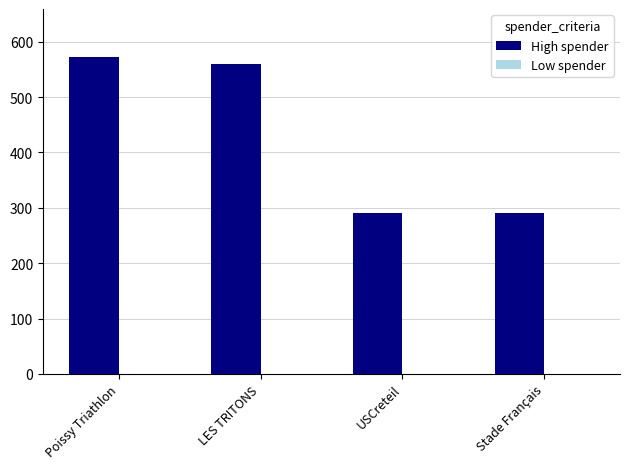

At which label is the value closest to 431?

LES TRITONS